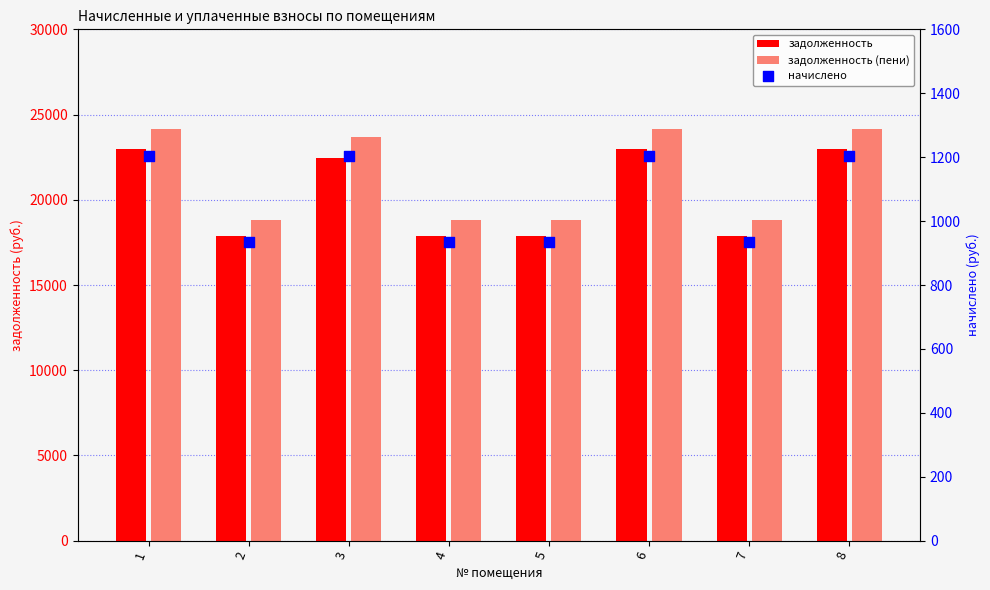

Which series has the widest spread of Y values?

задолженность (пени)